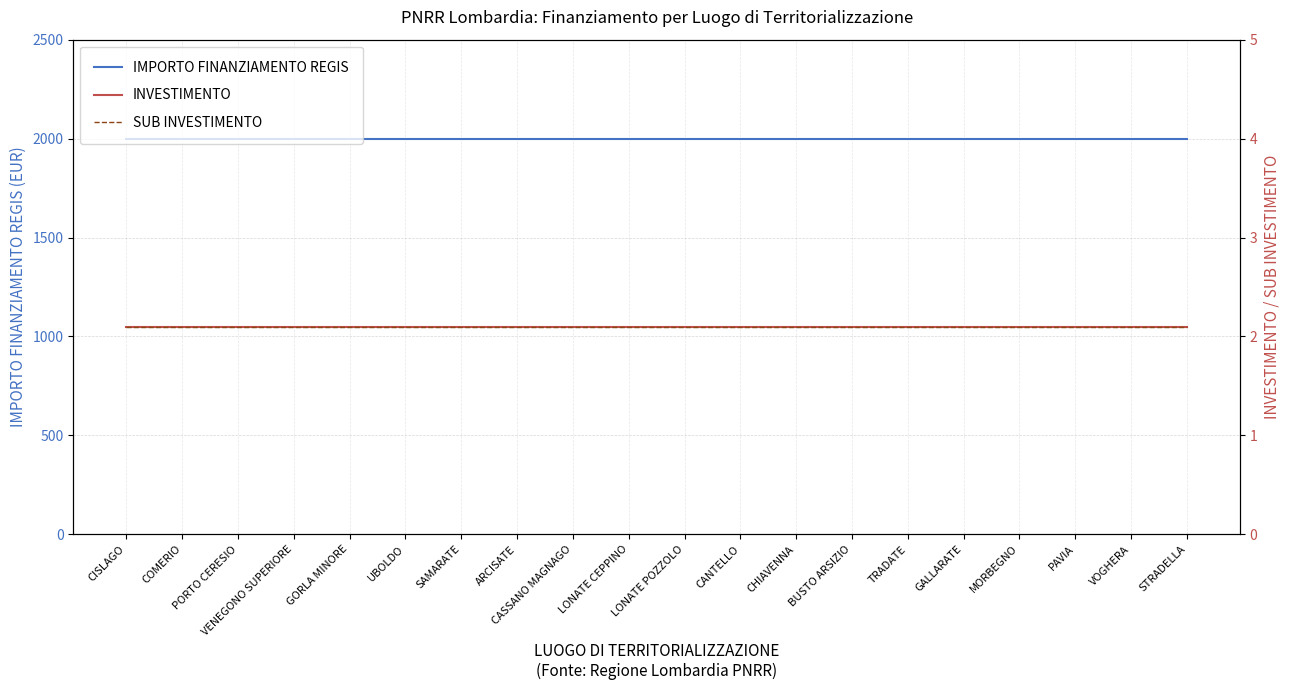

Which series changed the most between CISLAGO and GALLARATE?

IMPORTO FINANZIAMENTO REGIS